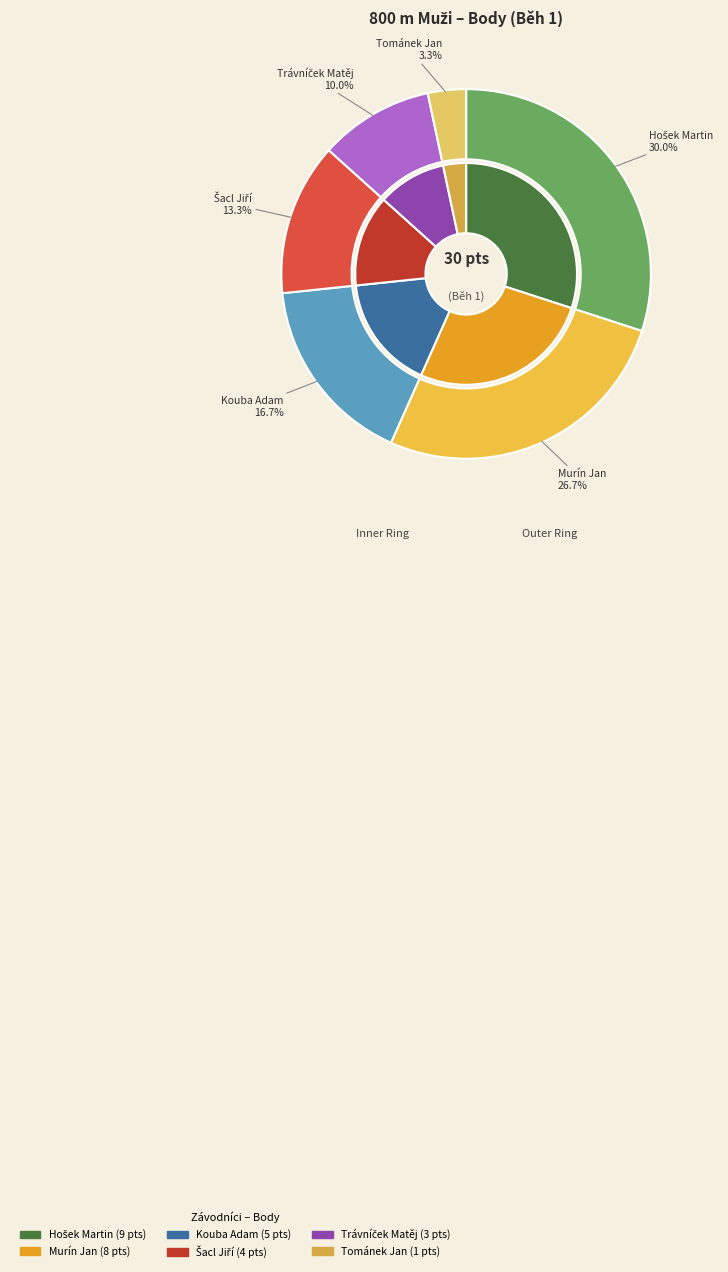

To the nearest percent, what percentage of the pie is Tománek Jan?

3%